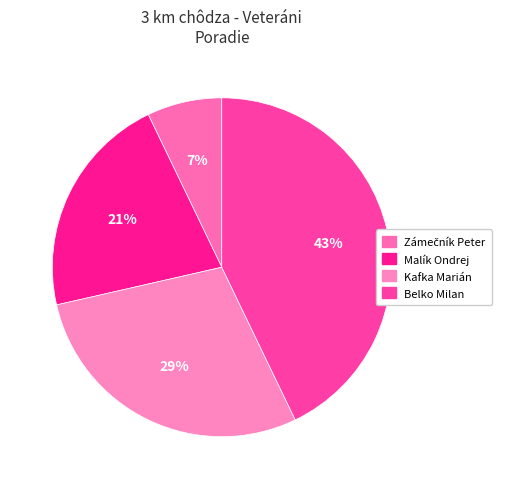

Is it true that Zámečník Peter is 20% of the pie?

False